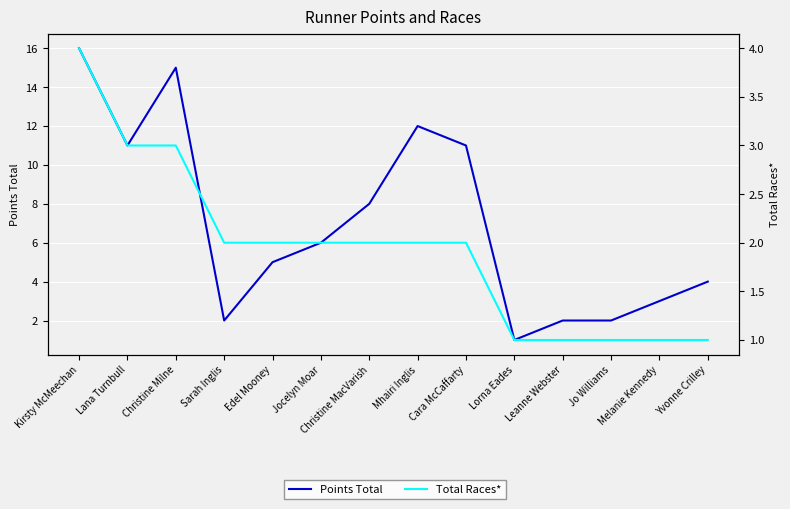

What is the difference between the second highest and second lowest values in the Total Races* series?

2